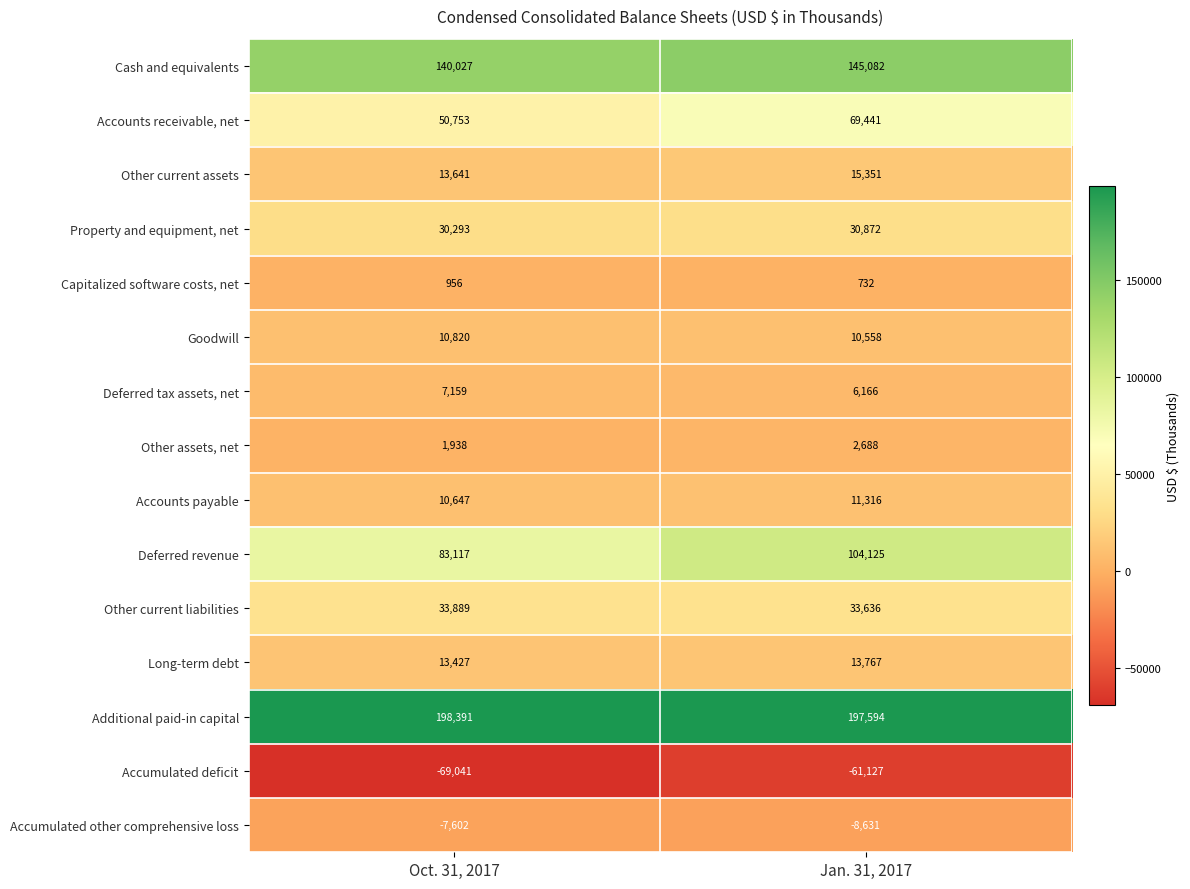

What is the difference between the Long-term debt values at Jan. 31, 2017 and Oct. 31, 2017?

340